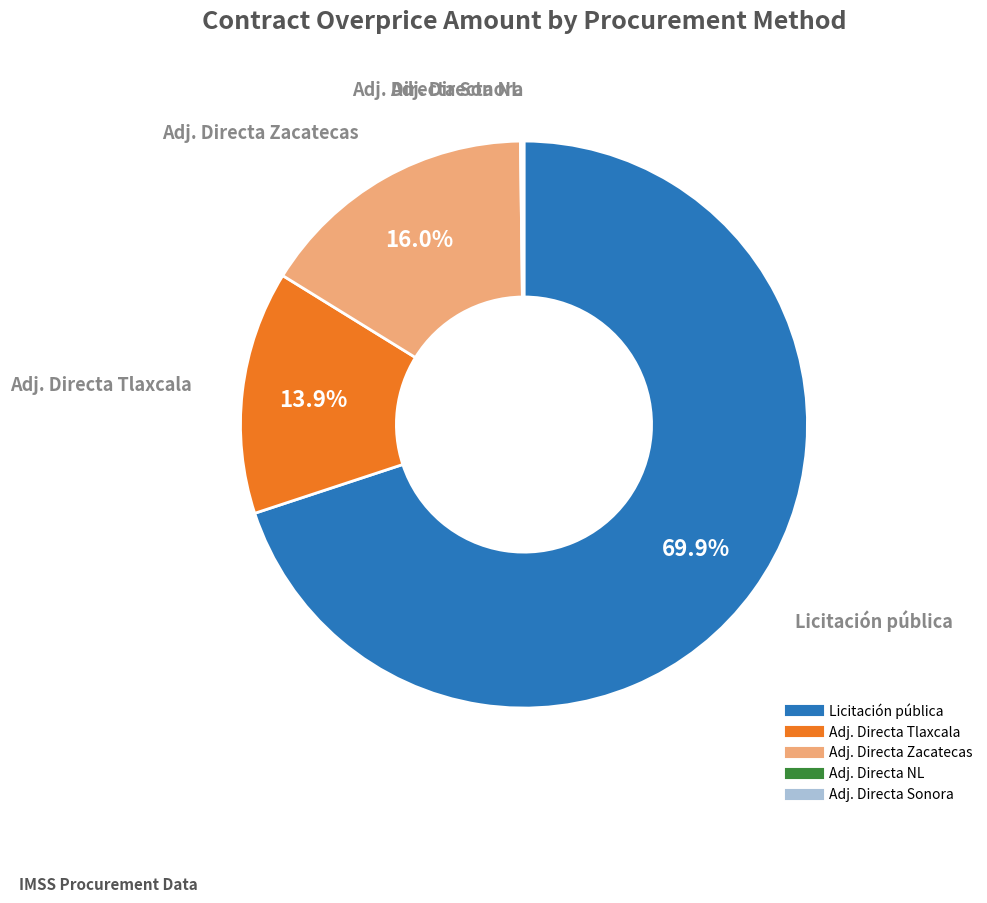

Is there a majority slice in this chart?

Yes